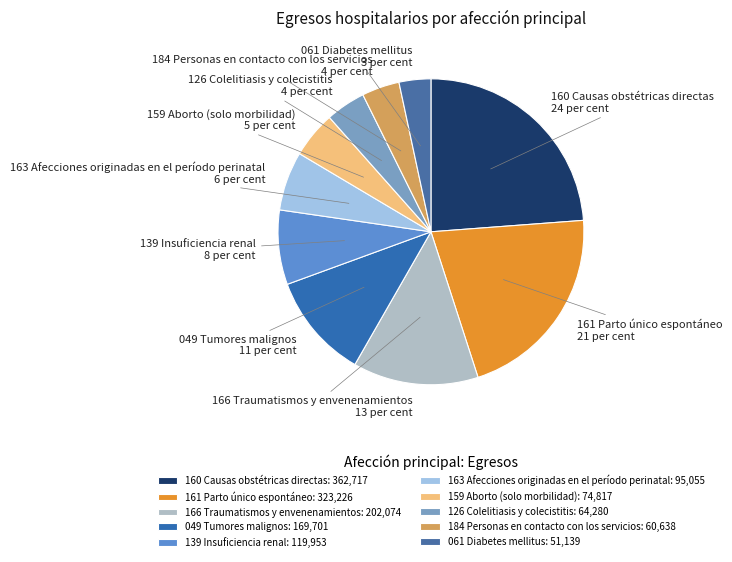

What is the ratio of the value at 159 Aborto (solo morbilidad) to the value at 139 Insuficiencia renal?

0.6